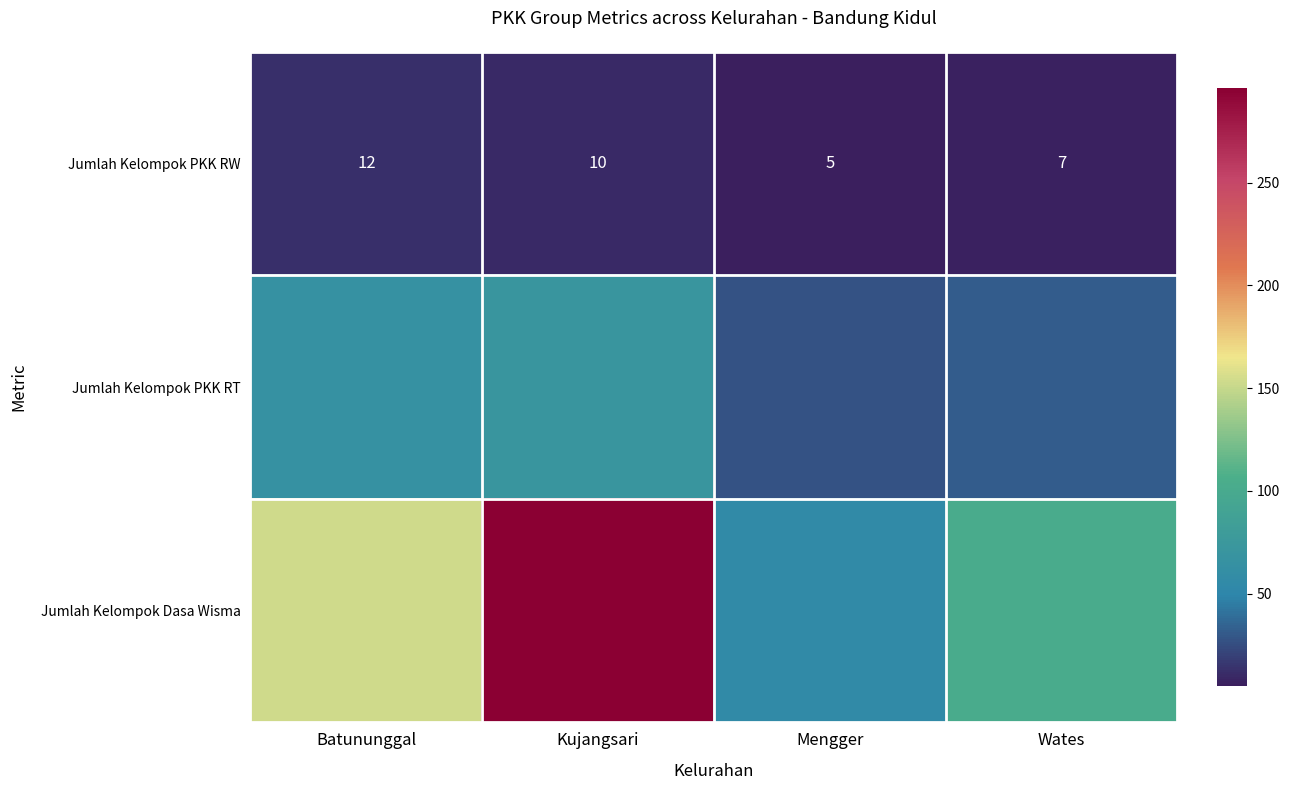

Where does the Jumlah Kelompok PKK RW series first go above 10?

Batununggal